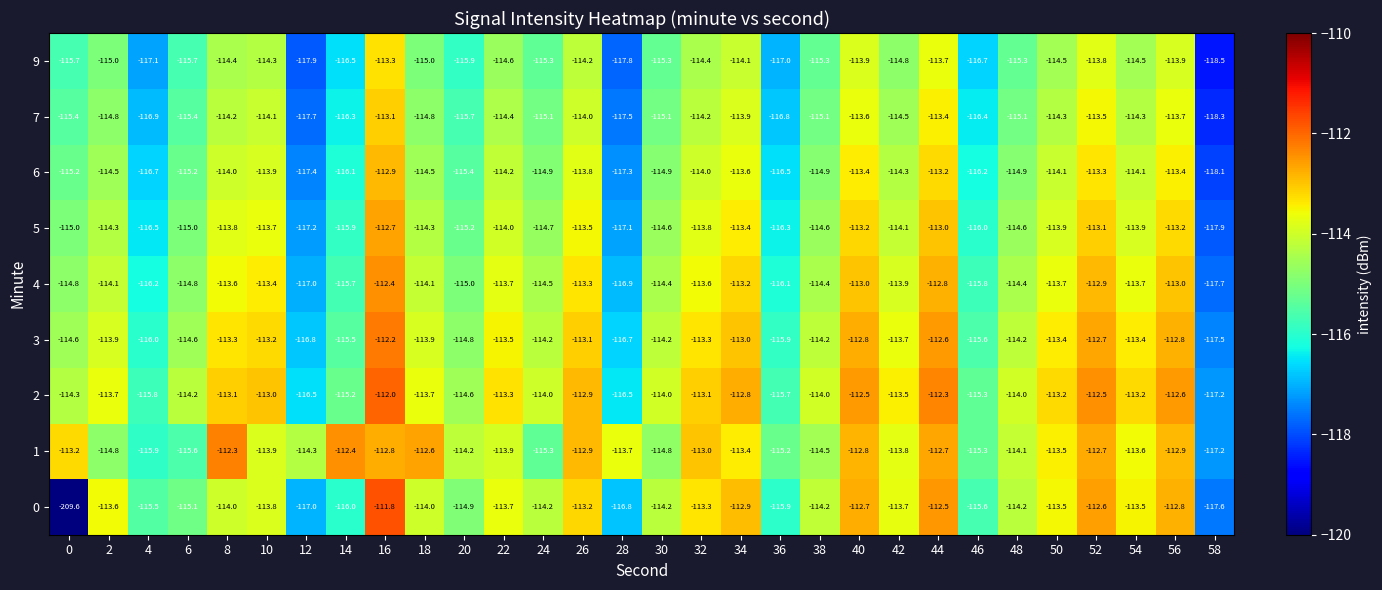

Rank the series by their maximum value, from highest to lowest.

0, 2, 3, 1, 4, 5, 6, 7, 9